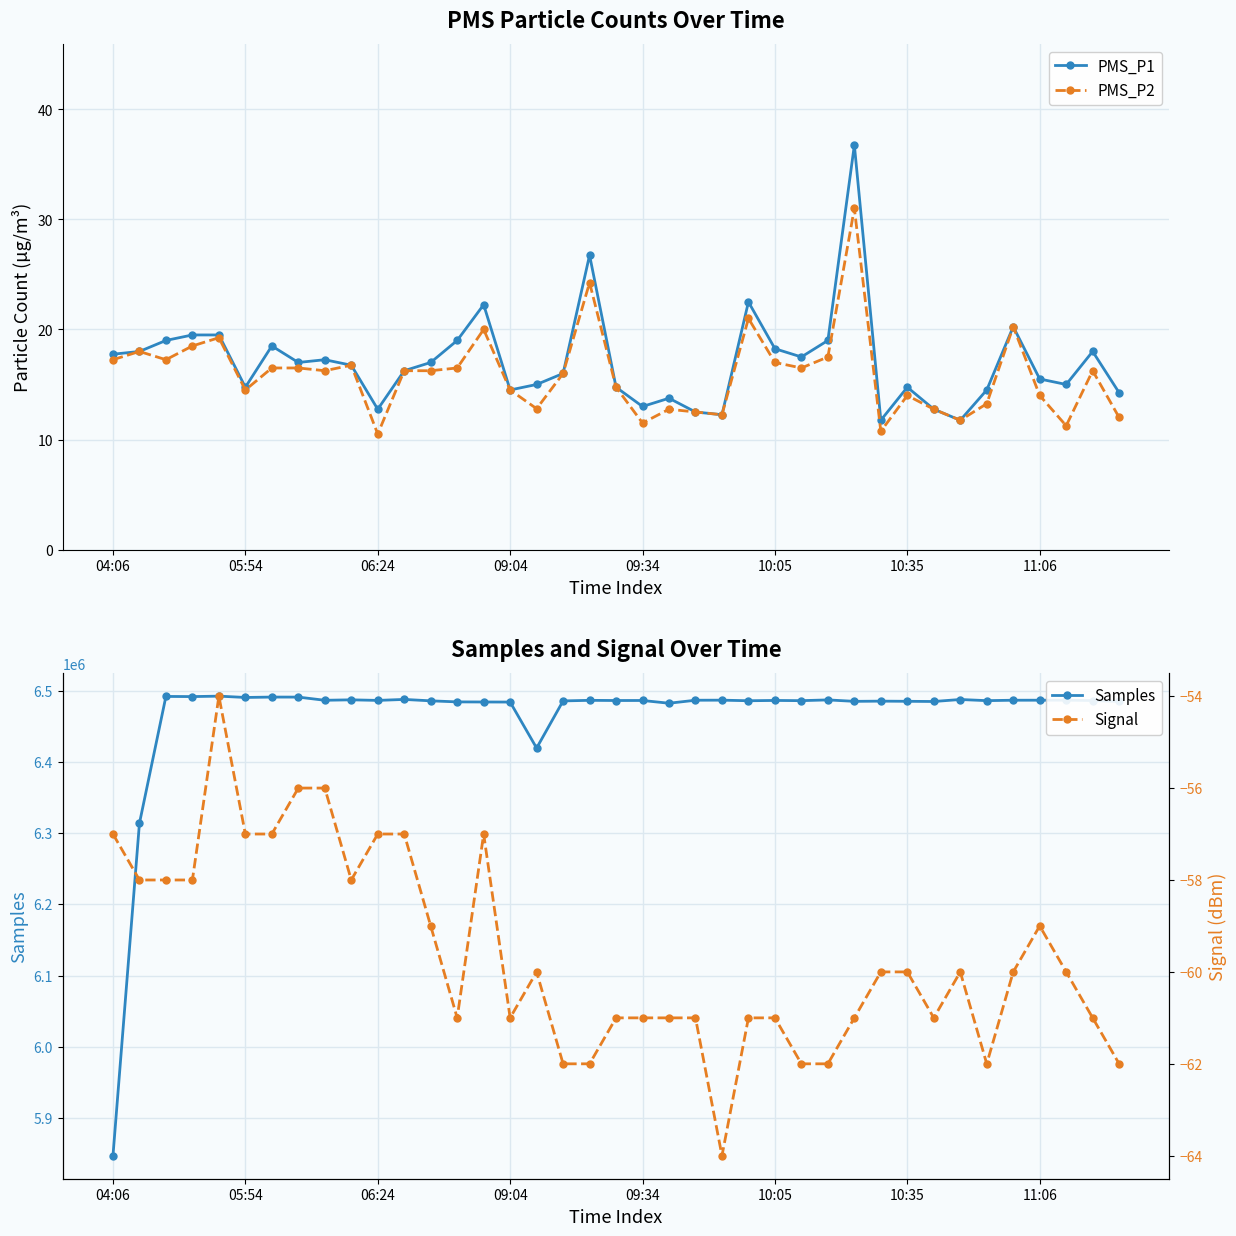

True or false: PMS_P1 has a value of 36.8 at 28.

True